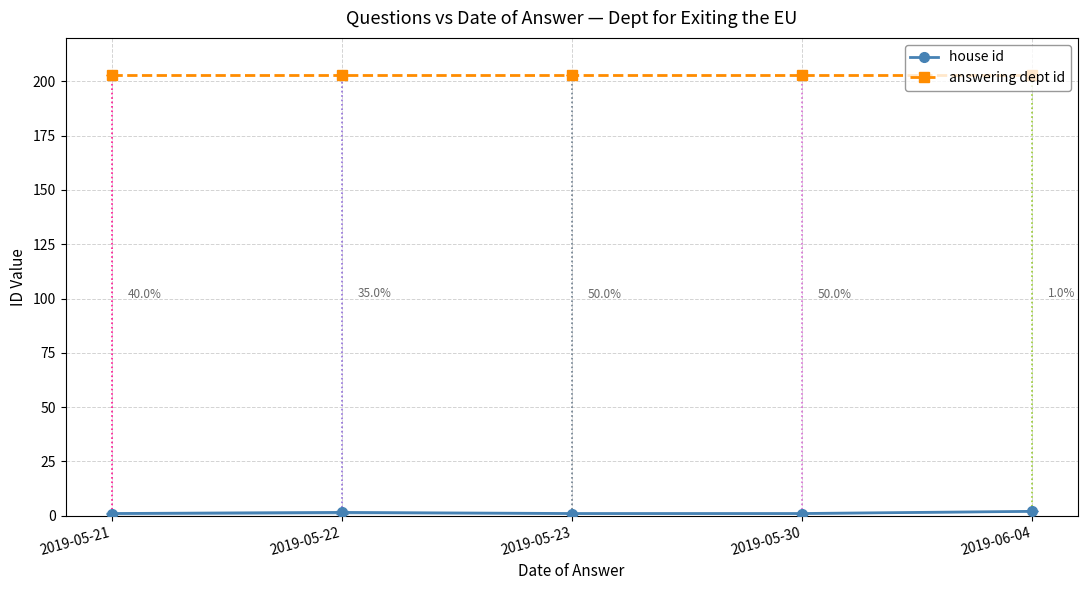

Which series has the widest spread of values?

house id